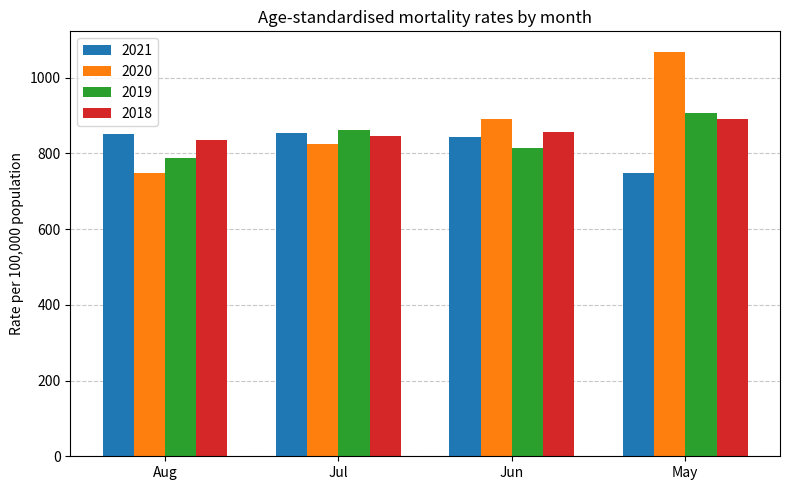

What position from the right is May?

1